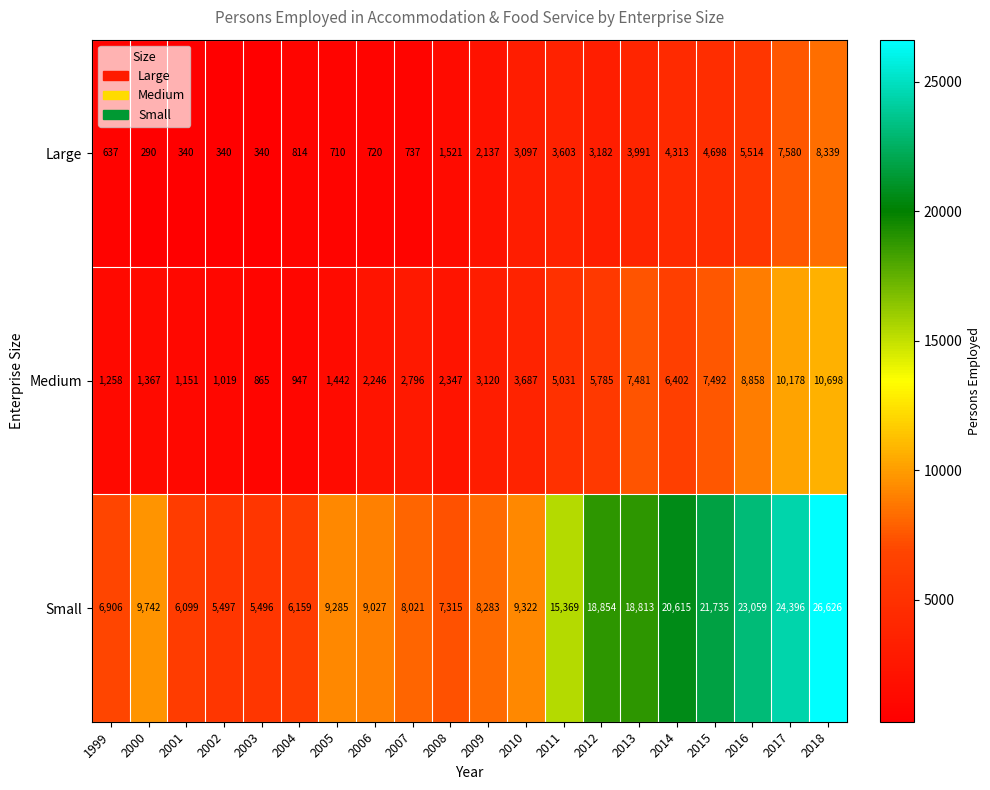

Which series has the widest spread of values?

Small